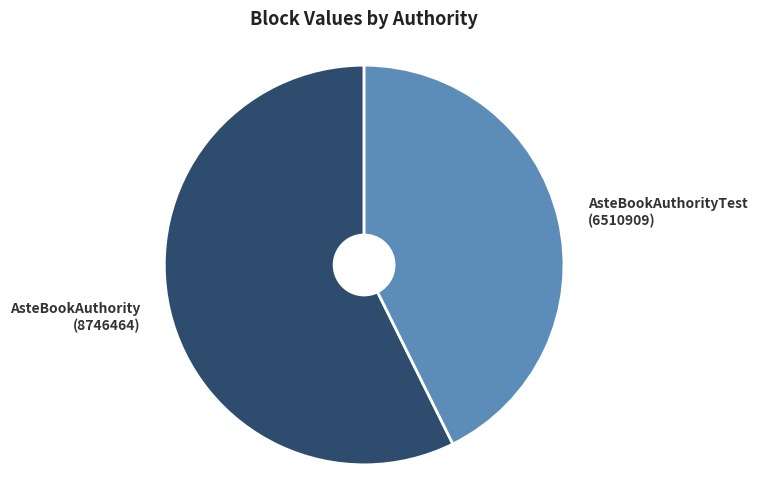

Does AsteBookAuthority (8746464) represent more than half of the total?

Yes